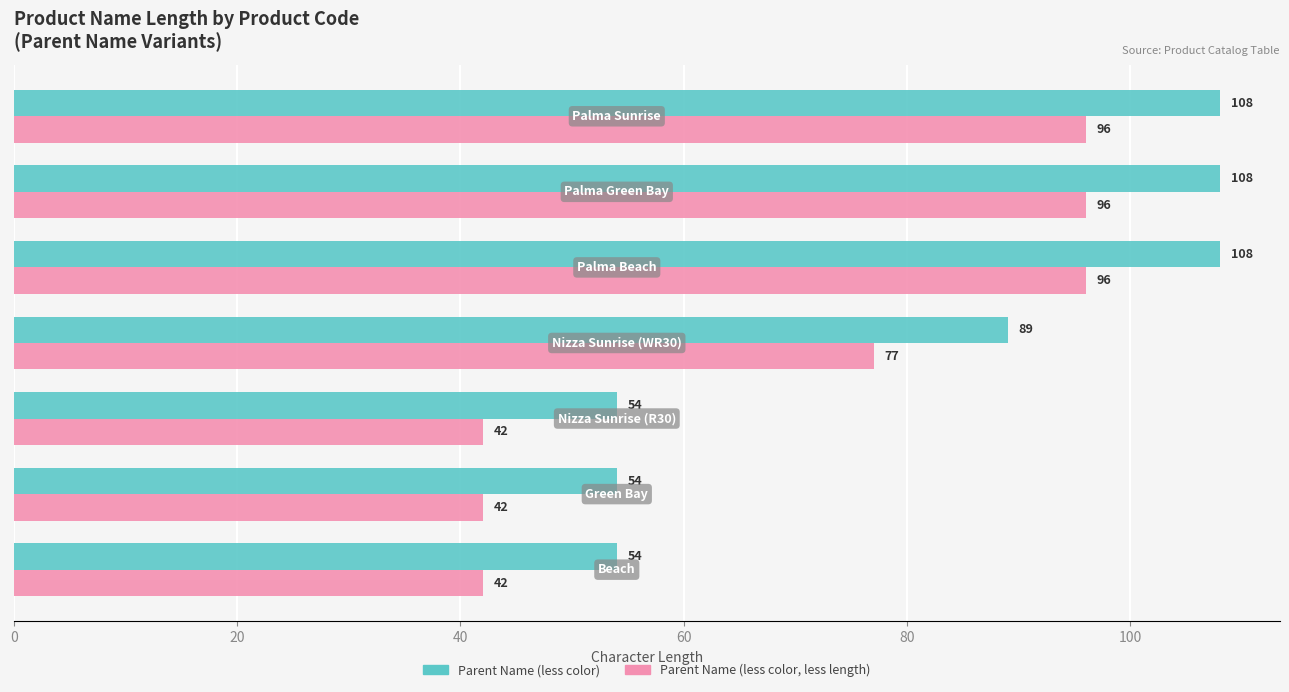

Count the number of categories in the chart.

7